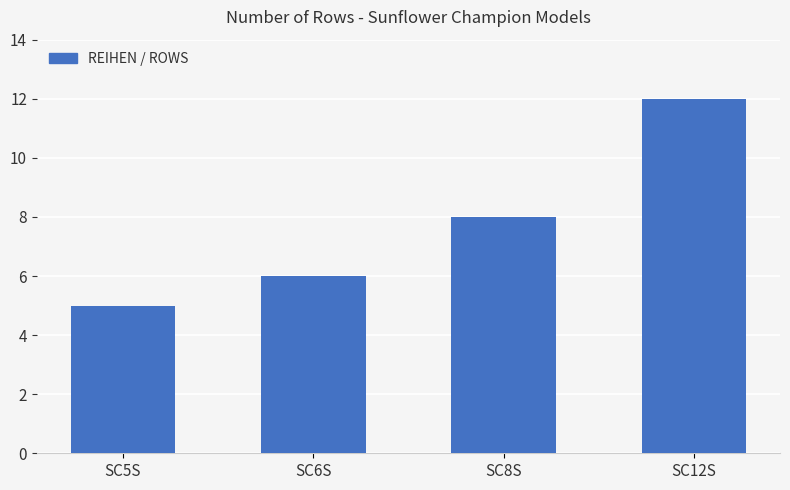

Reading left to right, what are all the values shown in this chart?

5	6	8	12